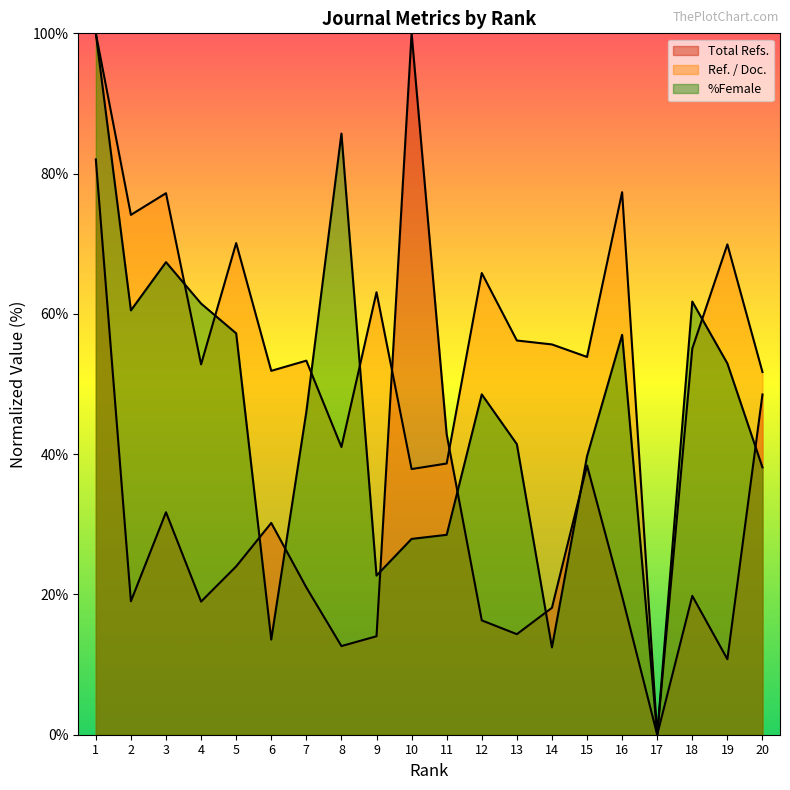

How many interior local valleys does the Total Refs. series have?

6